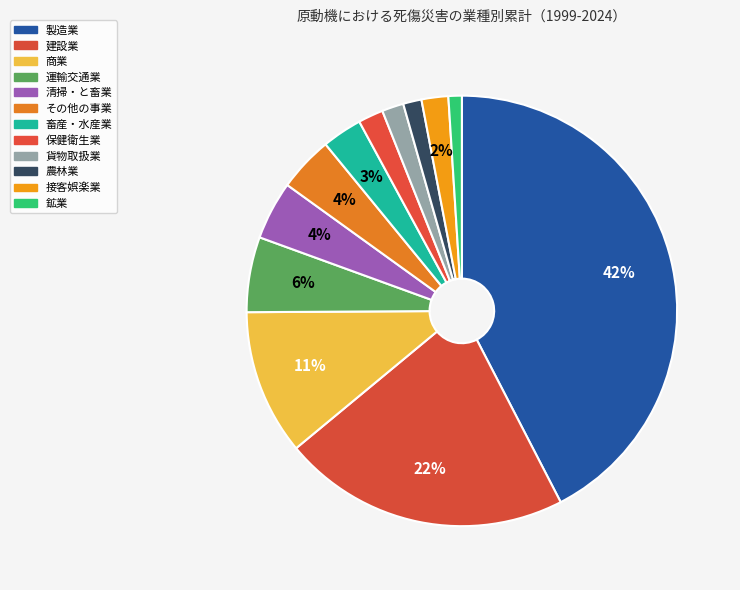

Does 建設業 represent more than half of the total?

No